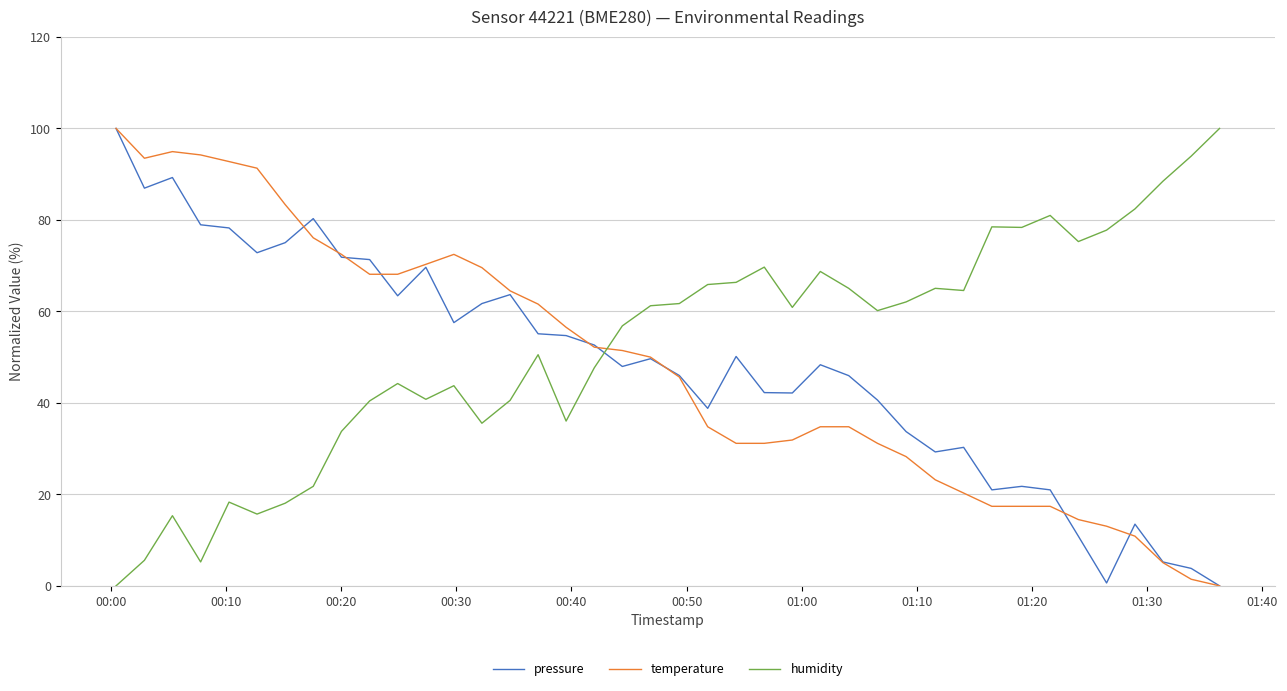

How many times do humidity and pressure cross each other?

1